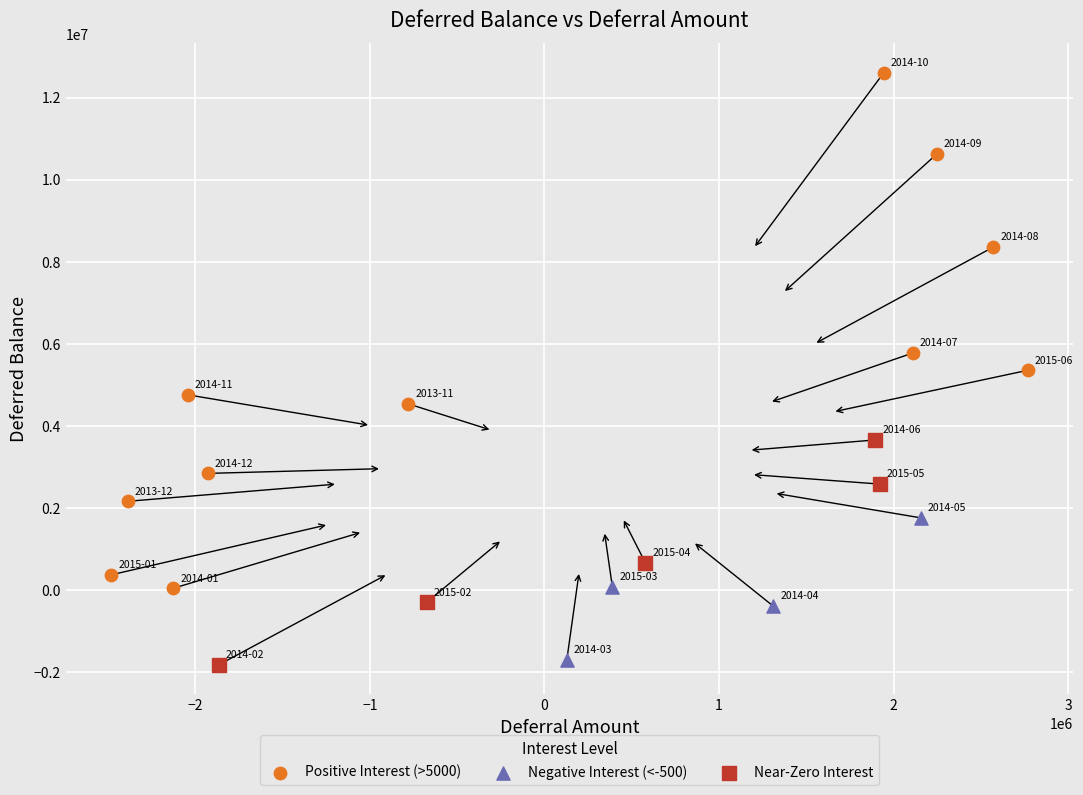

Which series has the widest spread of Y values?

Positive Interest (>5000)